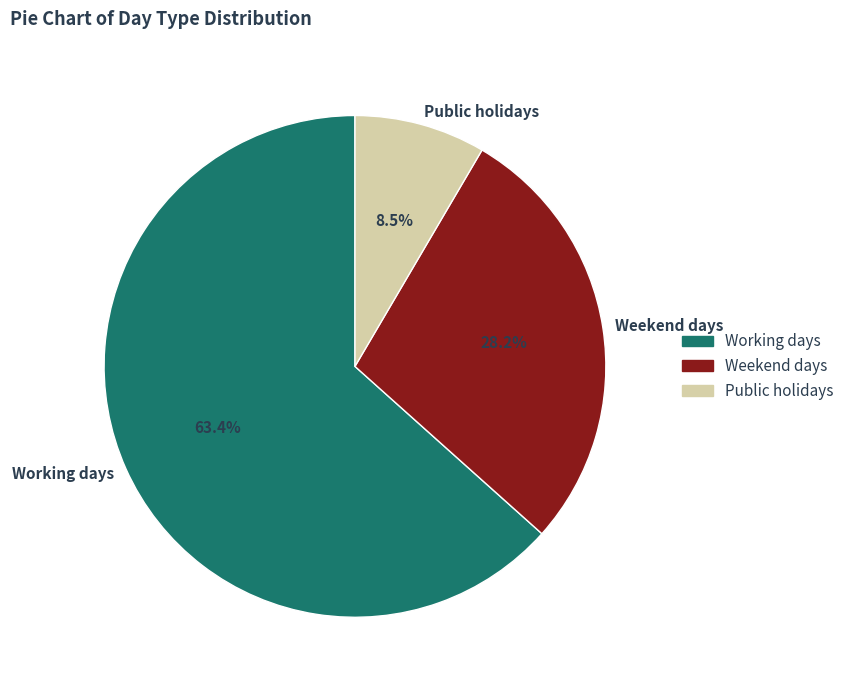

Rank the categories by value from highest to lowest.

Working days, Weekend days, Public holidays